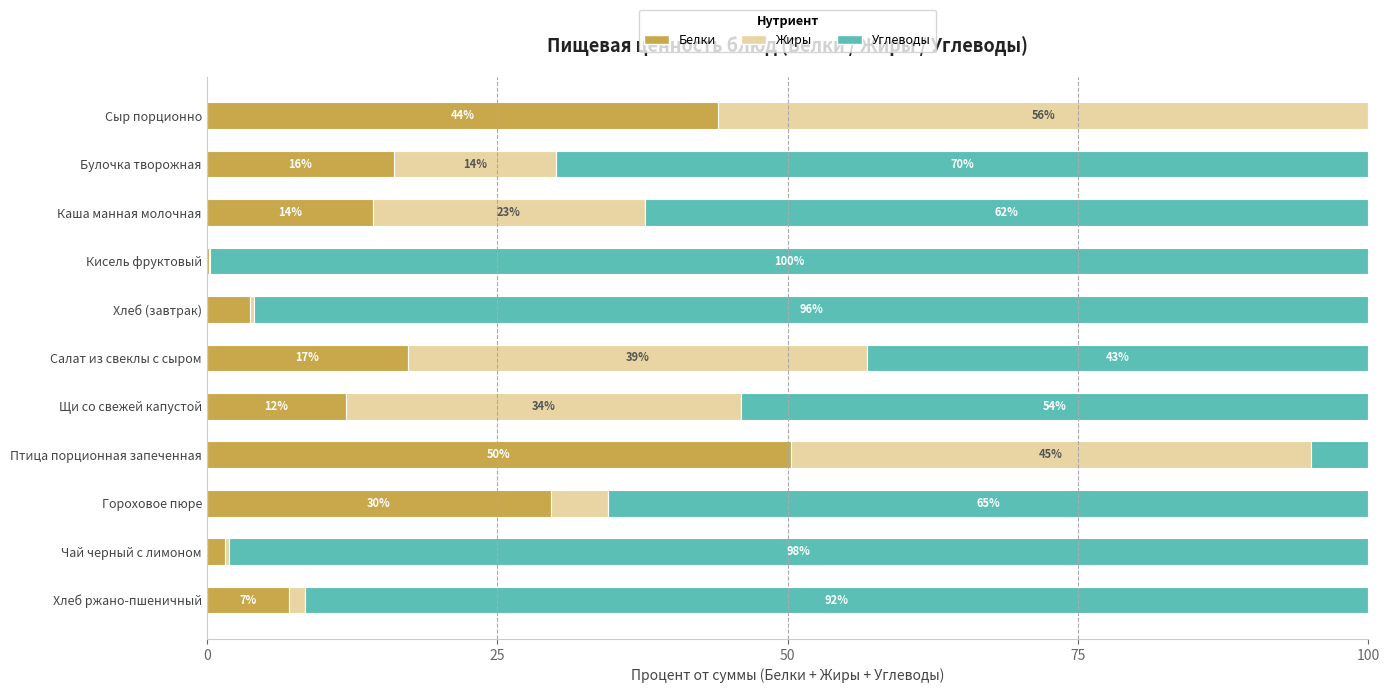

What is the total value across all series at Щи со свежей капустой?

100.0